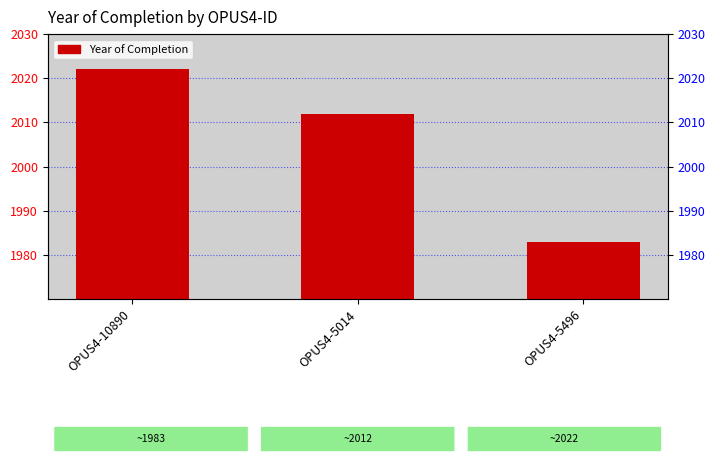

Reading left to right, extract all data points from this chart.

OPUS4-10890=2022	OPUS4-5014=2012	OPUS4-5496=1983